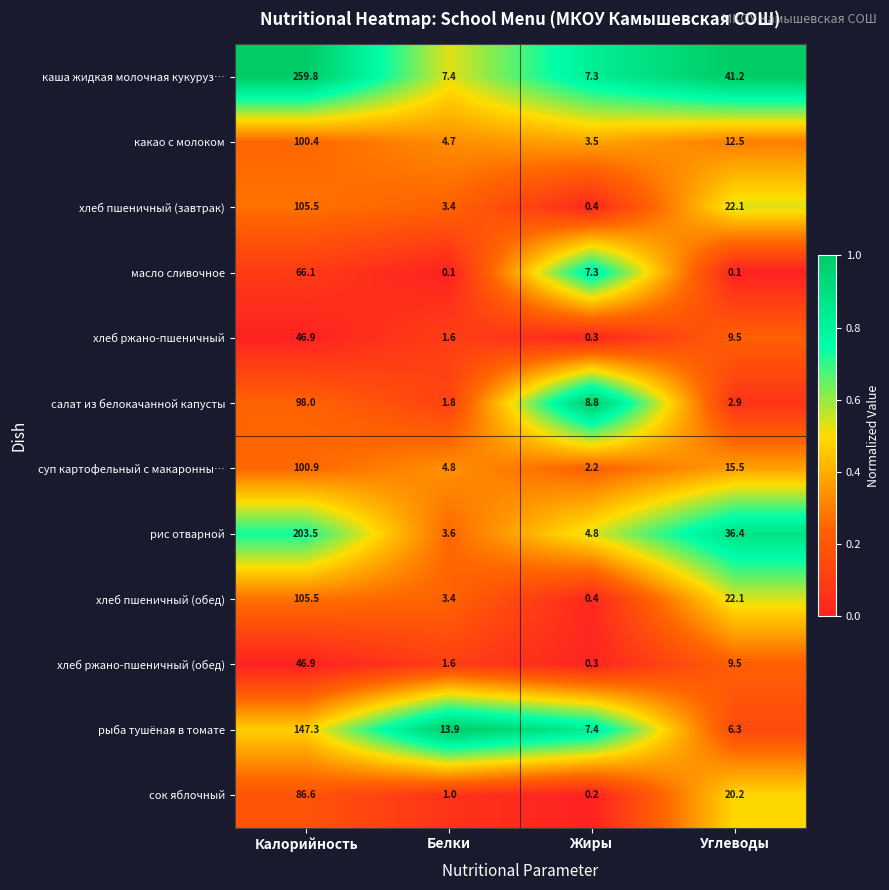

At which label does хлеб пшеничный (обед) reach its peak?

Калорийность